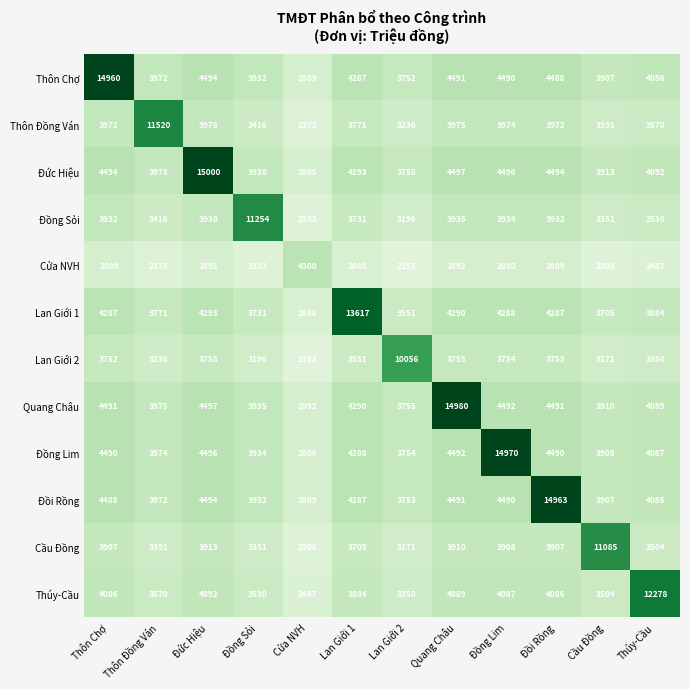

Rank the series by their maximum value, from lowest to highest.

Cửa NVH, Lan Giới 2, Cầu Đồng, Đồng Sỏi, Thôn Đồng Ván, Thúy-Cầu, Lan Giới 1, Thôn Chợ, Đồi Rồng, Đồng Lim, Quang Châu, Đức Hiệu